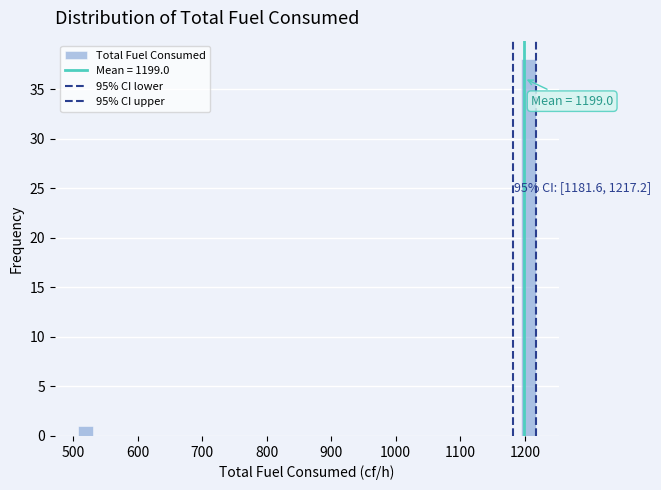

Around what value on the x-axis is the tallest bar? Give the approximate position of its centre, as read against the axis.

1210